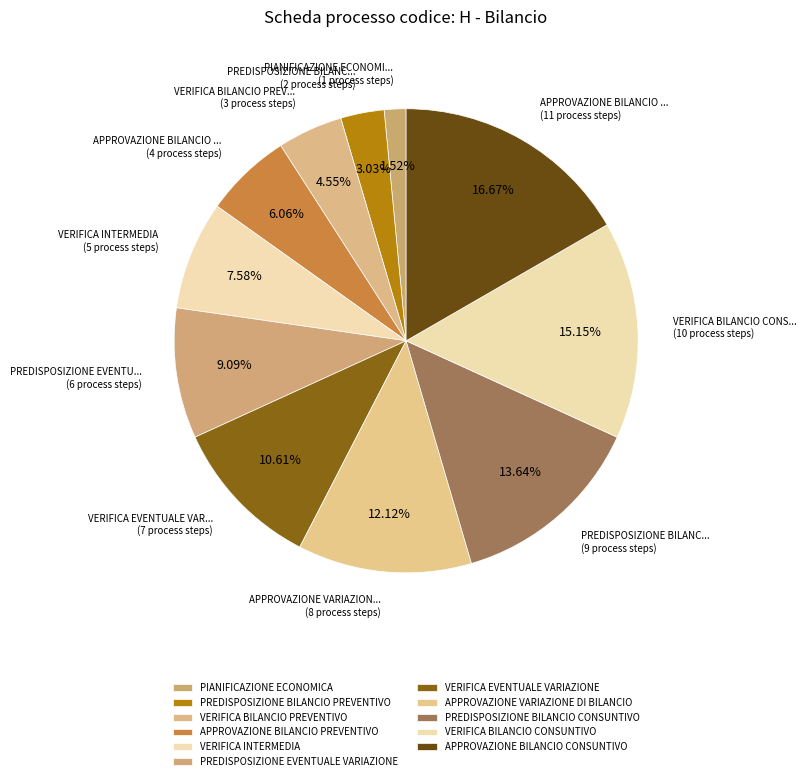

How many slices are in this pie chart?

11